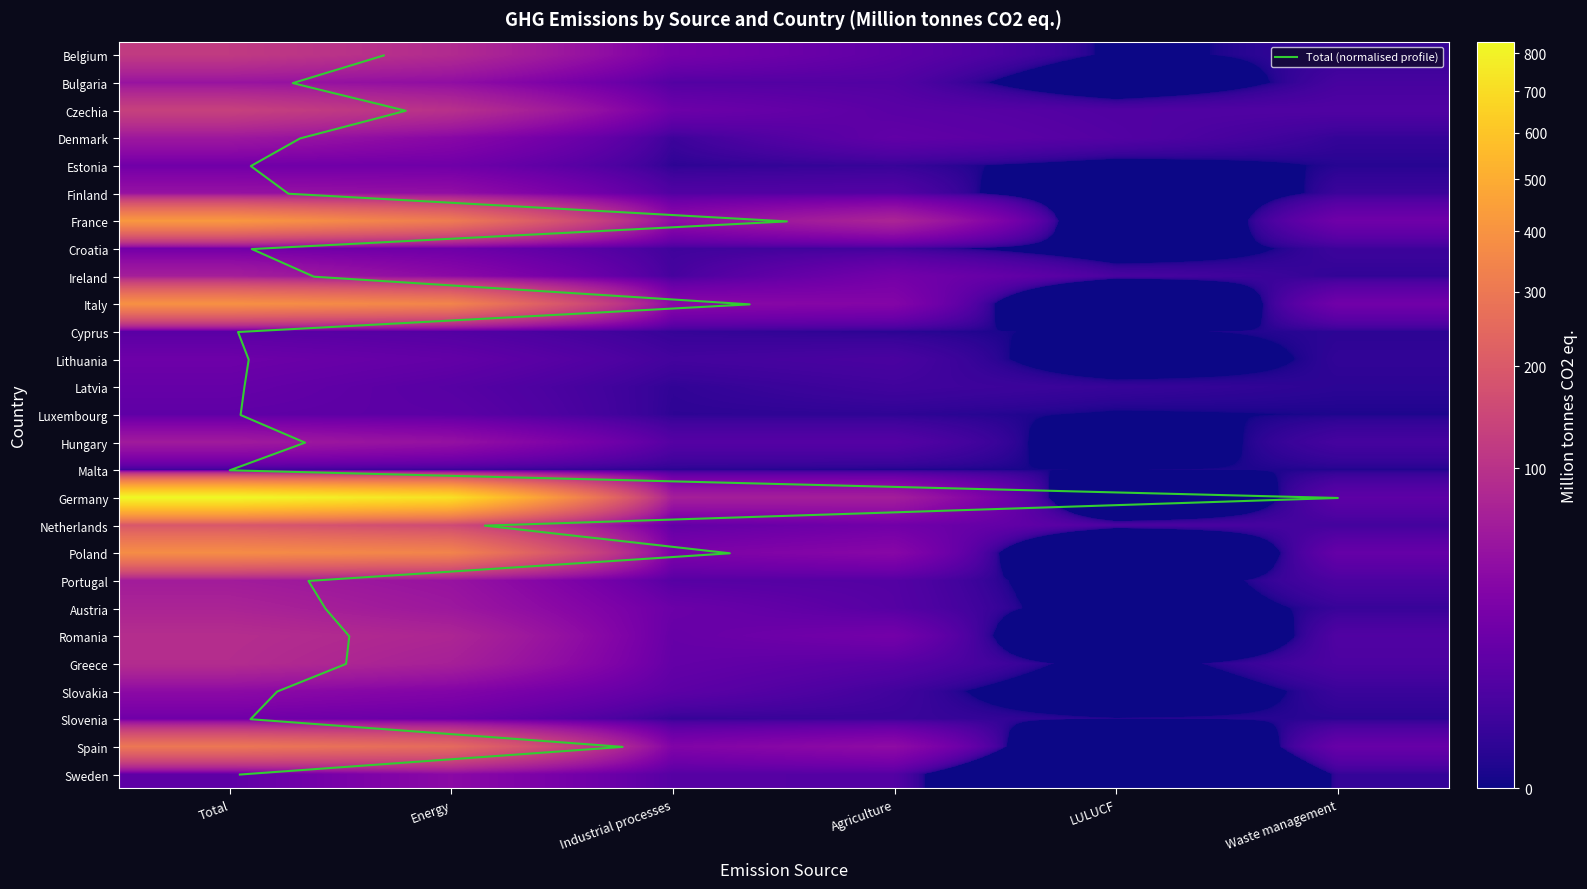

Is the value of Slovenia at Energy greater than the value of Ireland at Waste management?

Yes